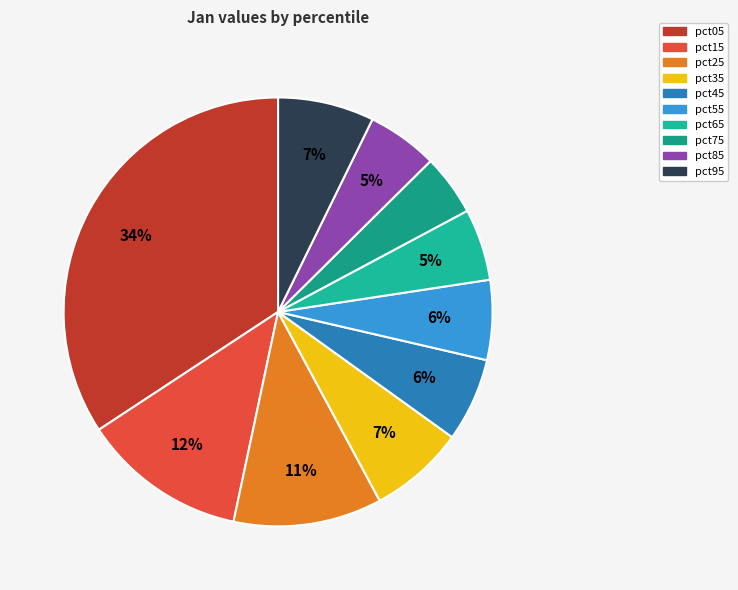

Between pct75 and pct55, which is larger?

pct55